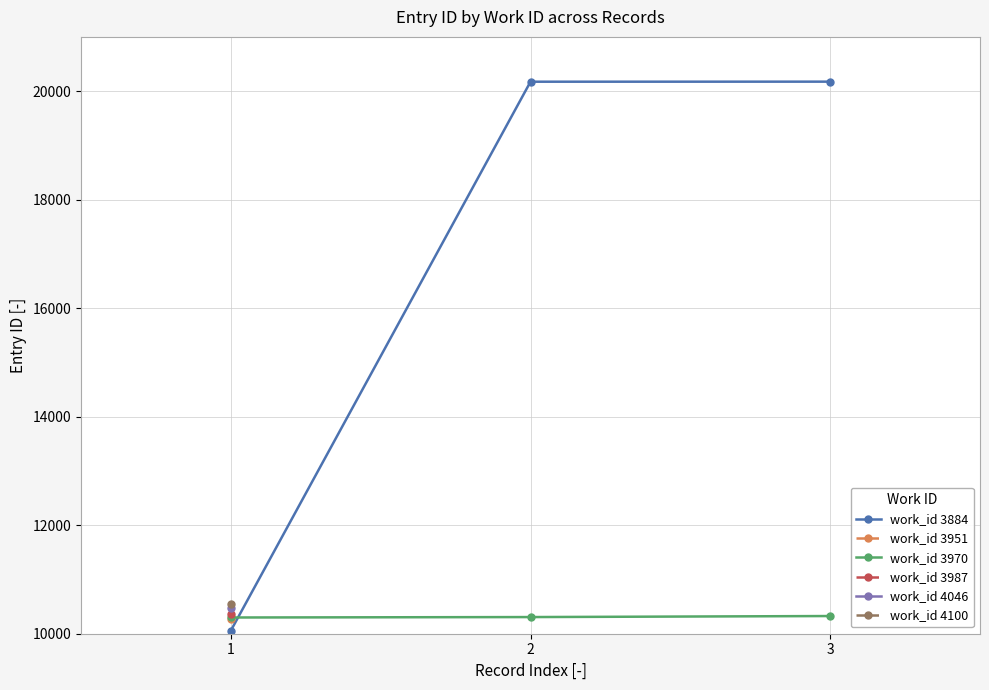

What is the average value of the work_id 3970 series?

10311